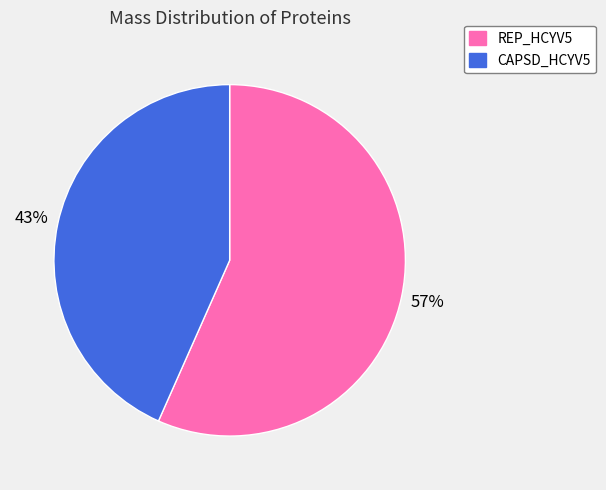

True or false: CAPSD_HCYV5 accounts for 34% of the total.

False